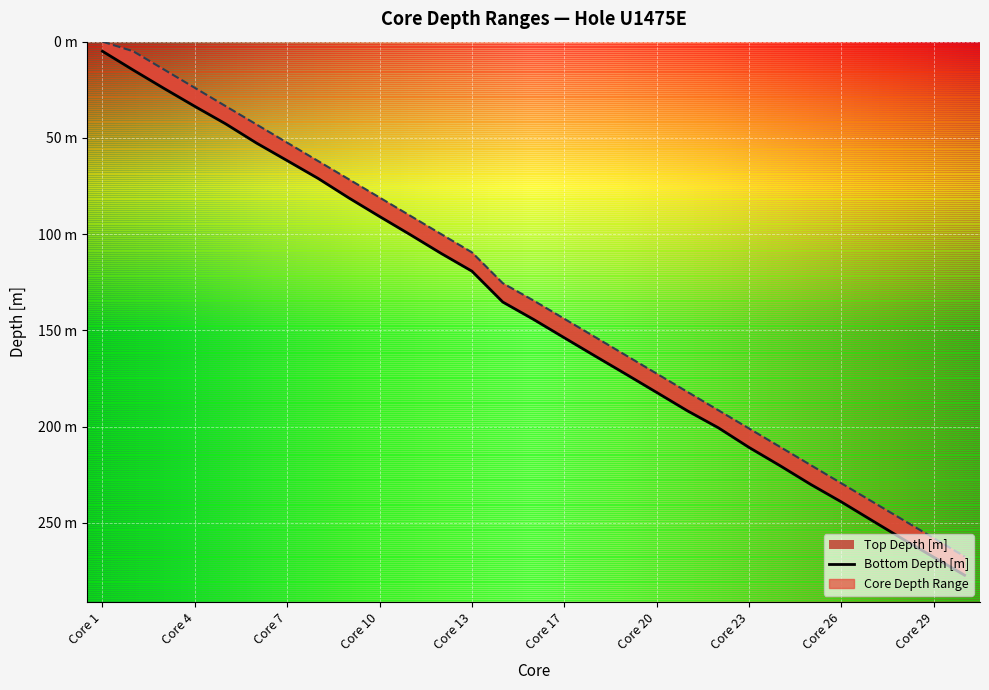

What is the average value of the Bottom Depth [m] series?

141.5